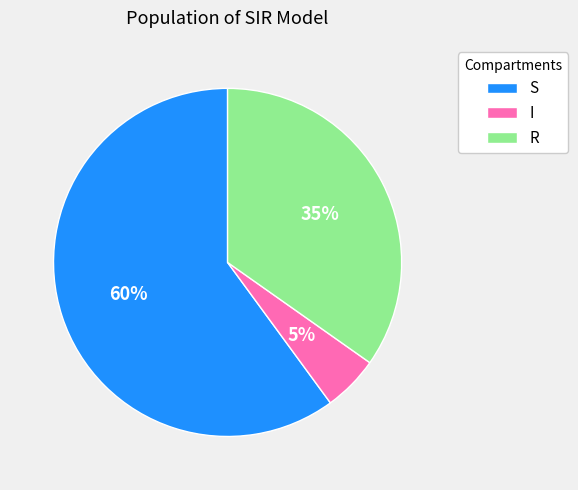

Does any single category account for the majority?

Yes